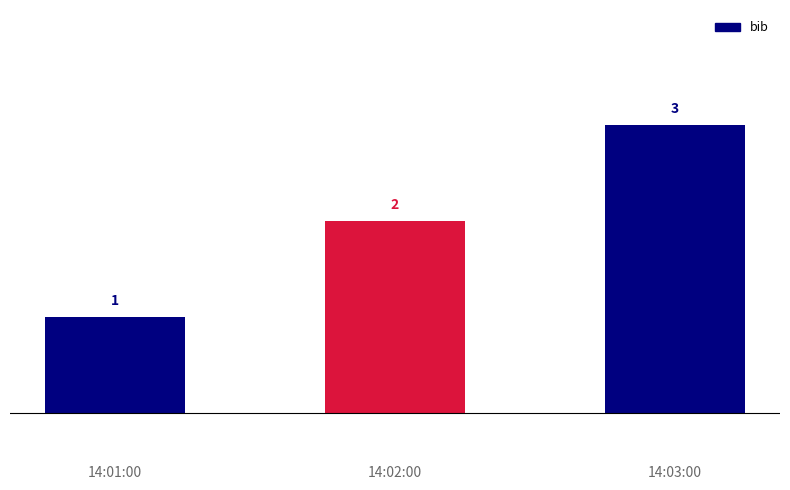

What is the sum of the values at 14:01:00 and 14:02:00?

3